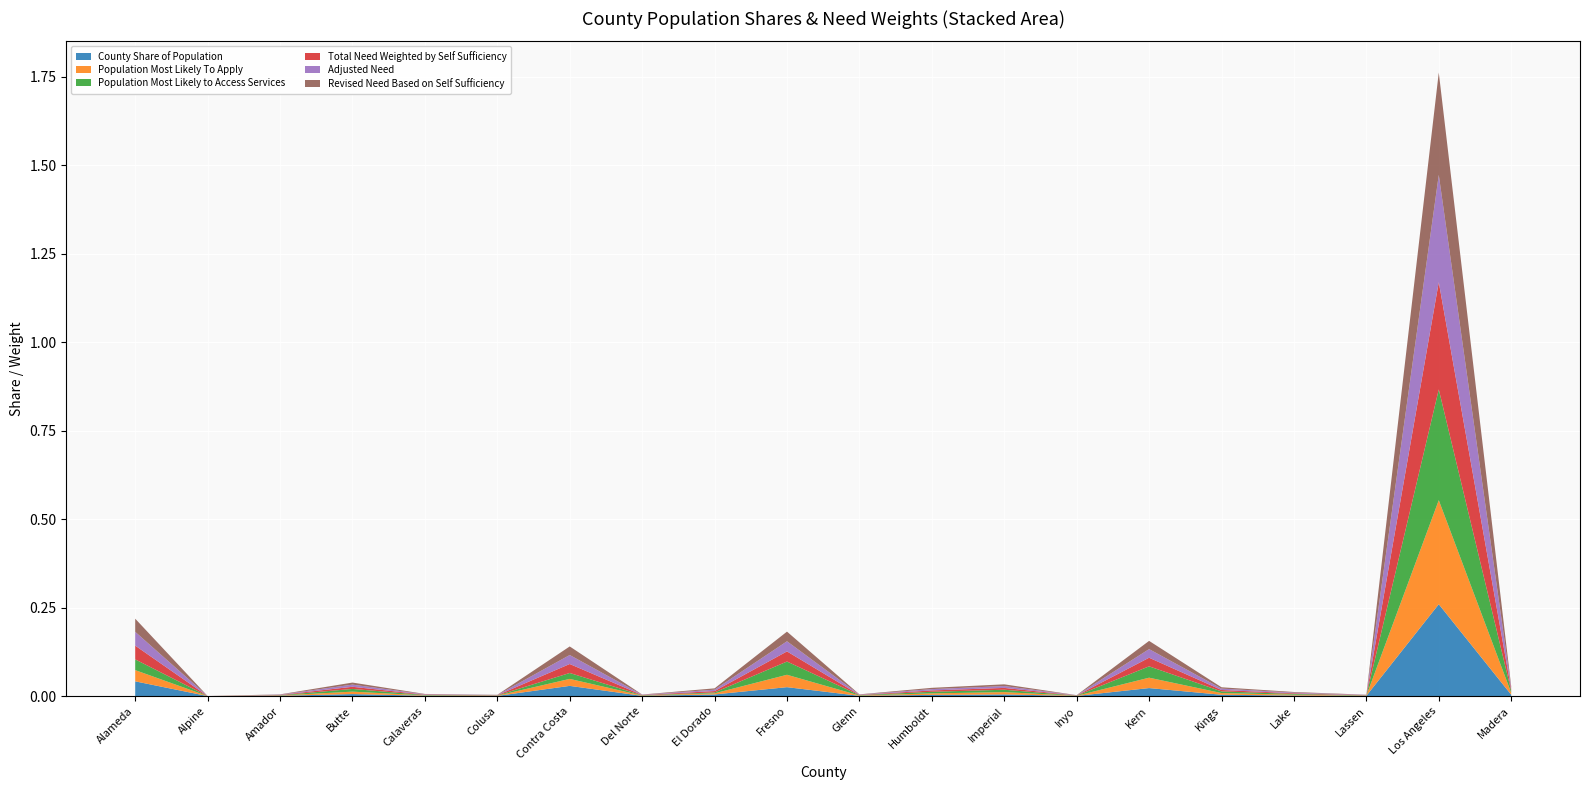

Reading left to right, list all the values displayed in this chart.

County Share of Population: Alameda=0.0	Alpine=0.0	Amador=0.0	Butte=0.0	Calaveras=0.0	Colusa=0.0	Contra Costa=0.0	Del Norte=0.0	El Dorado=0.0	Fresno=0.0	Glenn=0.0	Humboldt=0.0	Imperial=0.0	Inyo=0.0	Kern=0.0	Kings=0.0	Lake=0.0	Lassen=0.0	Los Angeles=0.3	Madera=0.0
Population Most Likely To Apply: Alameda=0.0	Alpine=0.0	Amador=0.0	Butte=0.0	Calaveras=0.0	Colusa=0.0	Contra Costa=0.0	Del Norte=0.0	El Dorado=0.0	Fresno=0.0	Glenn=0.0	Humboldt=0.0	Imperial=0.0	Inyo=0.0	Kern=0.0	Kings=0.0	Lake=0.0	Lassen=0.0	Los Angeles=0.3	Madera=0.0
Population Most Likely to Access Services: Alameda=0.0	Alpine=0.0	Amador=0.0	Butte=0.0	Calaveras=0.0	Colusa=0.0	Contra Costa=0.0	Del Norte=0.0	El Dorado=0.0	Fresno=0.0	Glenn=0.0	Humboldt=0.0	Imperial=0.0	Inyo=0.0	Kern=0.0	Kings=0.0	Lake=0.0	Lassen=0.0	Los Angeles=0.3	Madera=0.0
Total Need Weighted by Self Sufficiency: Alameda=0.0	Alpine=0.0	Amador=0.0	Butte=0.0	Calaveras=0.0	Colusa=0.0	Contra Costa=0.0	Del Norte=0.0	El Dorado=0.0	Fresno=0.0	Glenn=0.0	Humboldt=0.0	Imperial=0.0	Inyo=0.0	Kern=0.0	Kings=0.0	Lake=0.0	Lassen=0.0	Los Angeles=0.3	Madera=0.0
Adjusted Need: Alameda=0.0	Alpine=0.0	Amador=0.0	Butte=0.0	Calaveras=0.0	Colusa=0.0	Contra Costa=0.0	Del Norte=0.0	El Dorado=0.0	Fresno=0.0	Glenn=0.0	Humboldt=0.0	Imperial=0.0	Inyo=0.0	Kern=0.0	Kings=0.0	Lake=0.0	Lassen=0.0	Los Angeles=0.3	Madera=0.0
Revised Need Based on Self Sufficiency: Alameda=0.0	Alpine=0.0	Amador=0.0	Butte=0.0	Calaveras=0.0	Colusa=0.0	Contra Costa=0.0	Del Norte=0.0	El Dorado=0.0	Fresno=0.0	Glenn=0.0	Humboldt=0.0	Imperial=0.0	Inyo=0.0	Kern=0.0	Kings=0.0	Lake=0.0	Lassen=0.0	Los Angeles=0.3	Madera=0.0